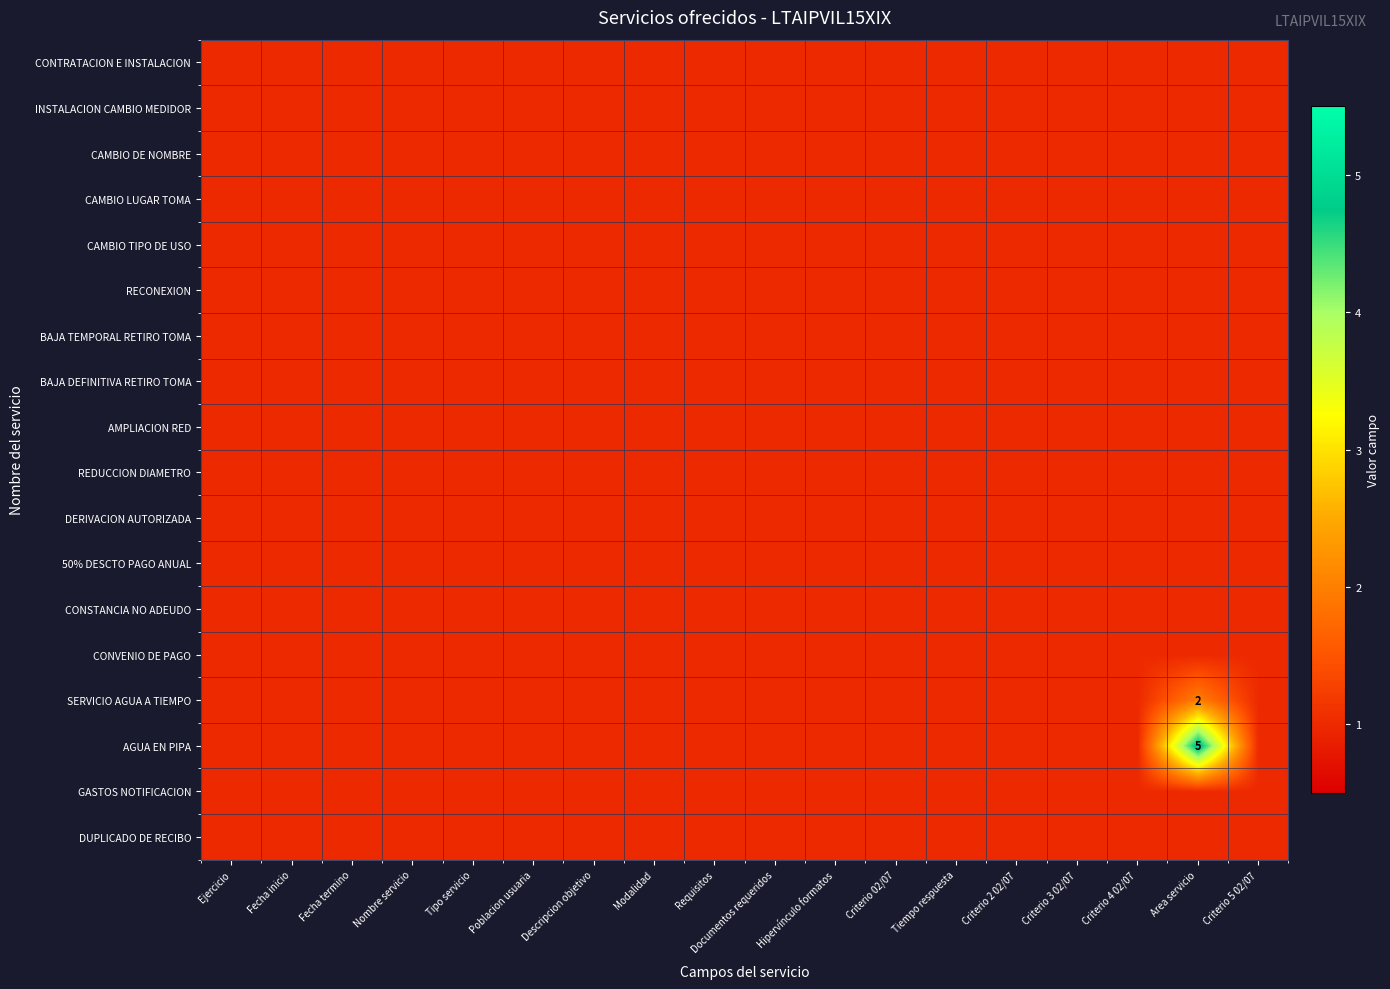

Which series has the largest total across all categories?

AGUA EN PIPA